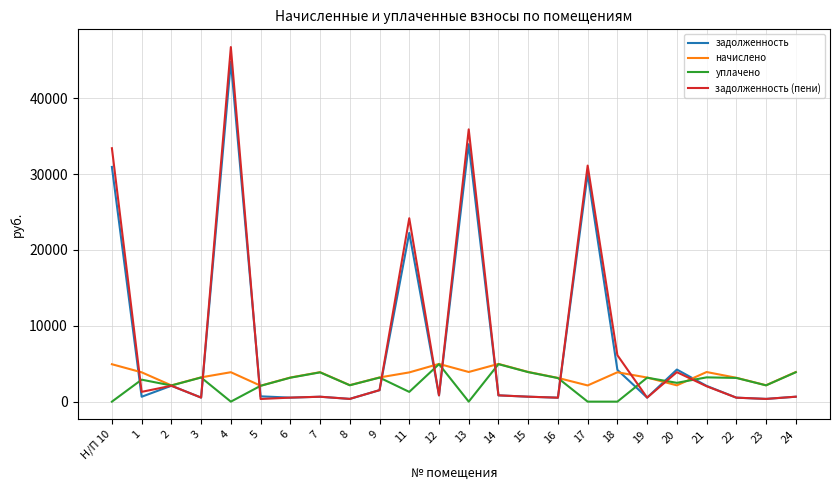

What are all the series names shown in the legend?

задолженность, начислено, уплачено, задолженность (пени)